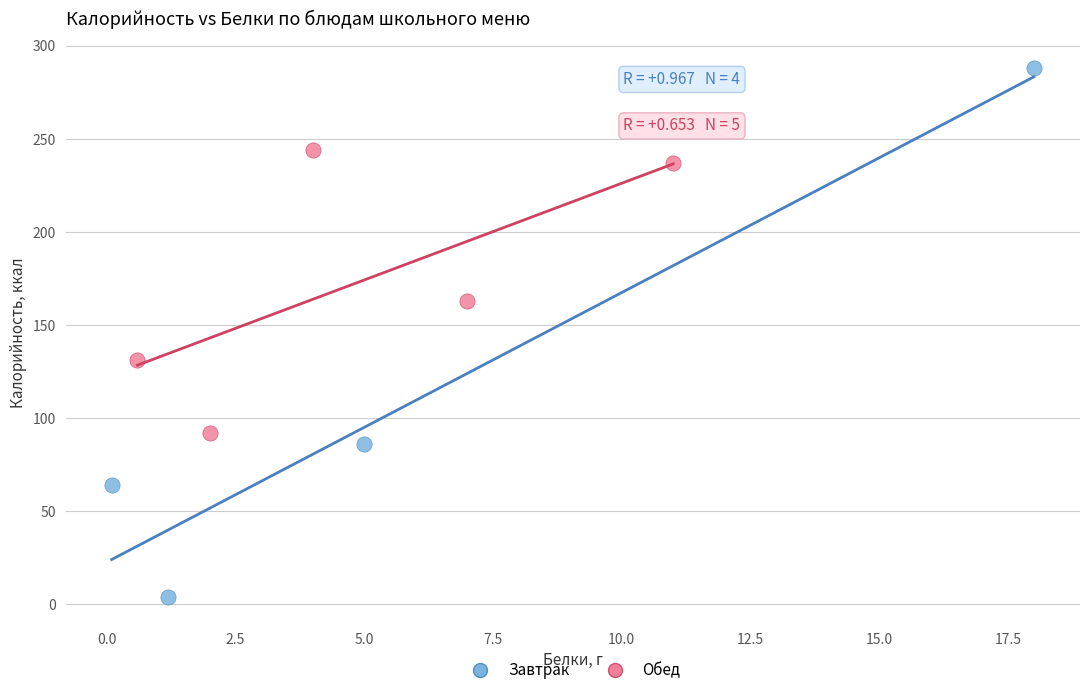

What are all the series names shown in the legend?

Завтрак, Обед